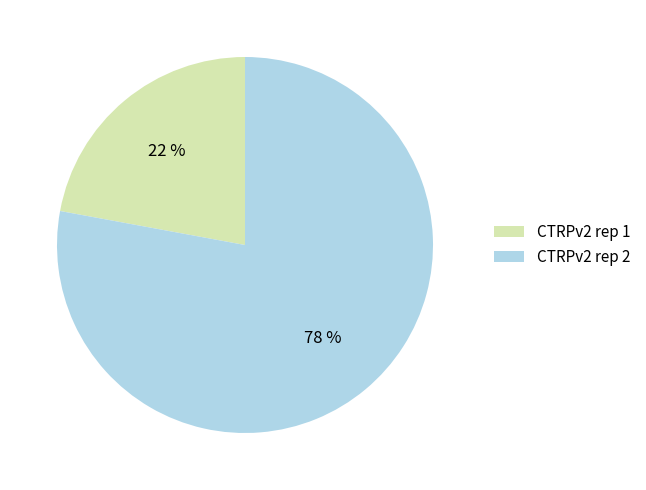

How many segments does this pie chart have?

2